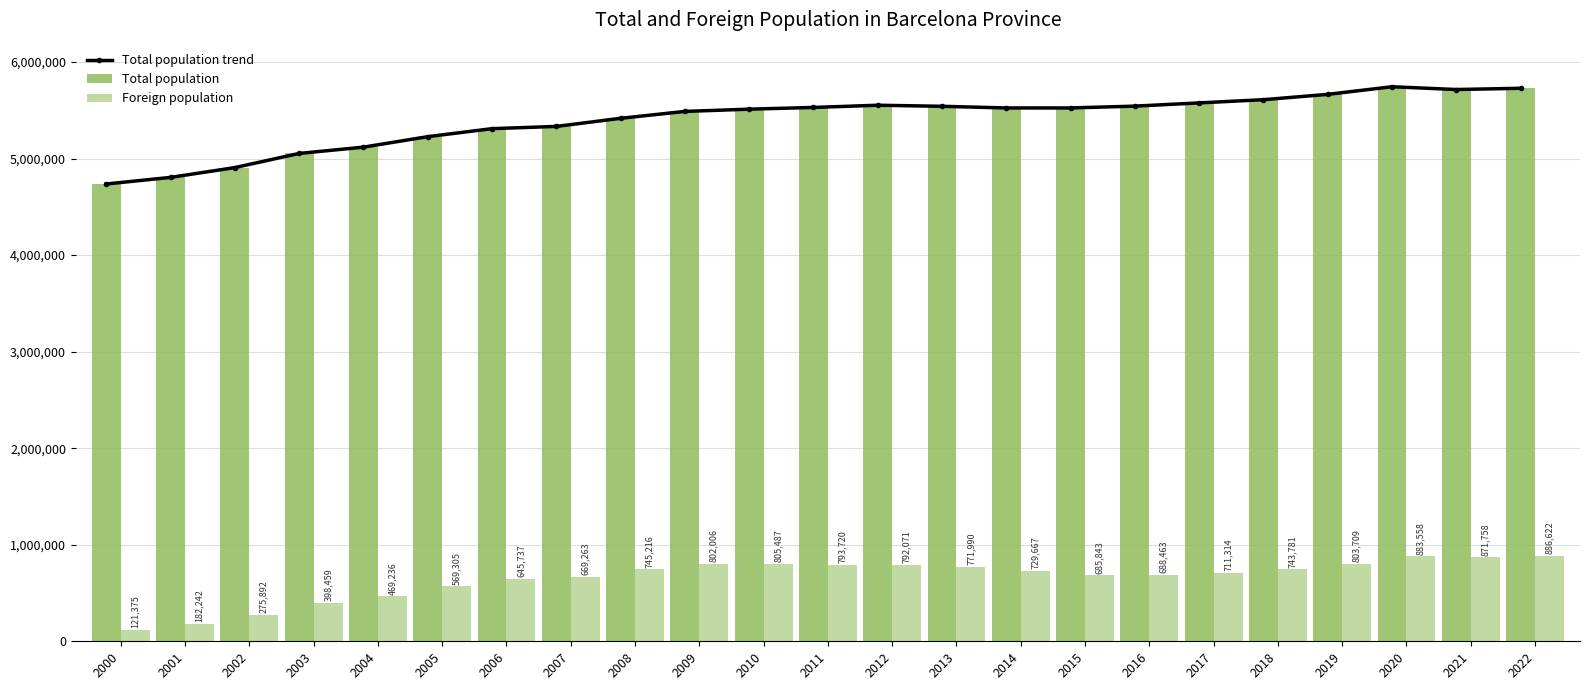

How many categories are shown in the chart?

23